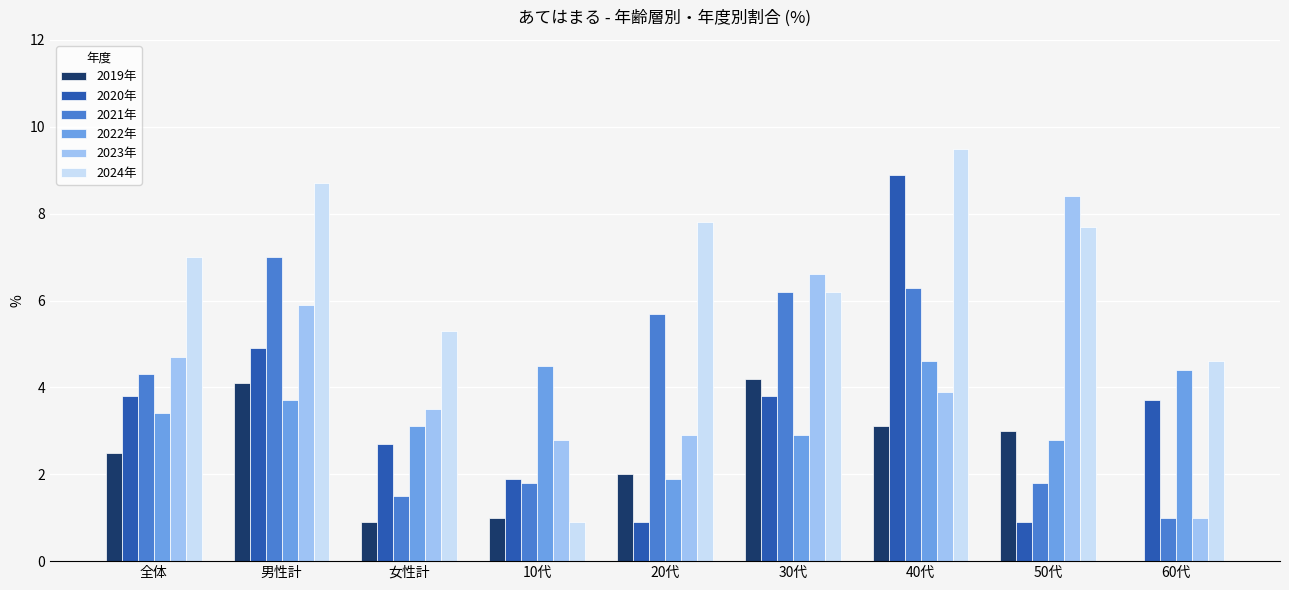

What value does the 2023年 series have at 男性計?

5.9